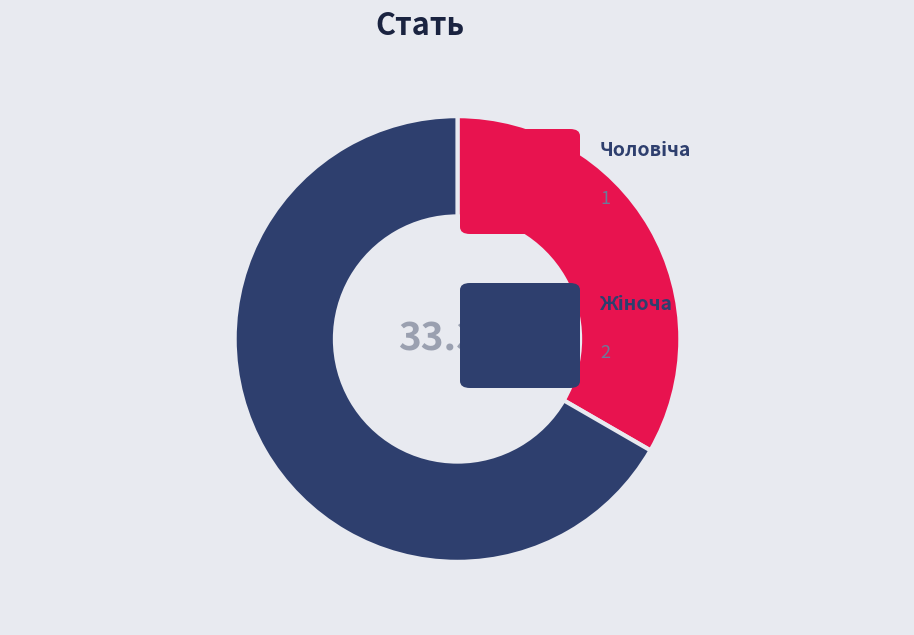

Is there a majority slice in this chart?

Yes